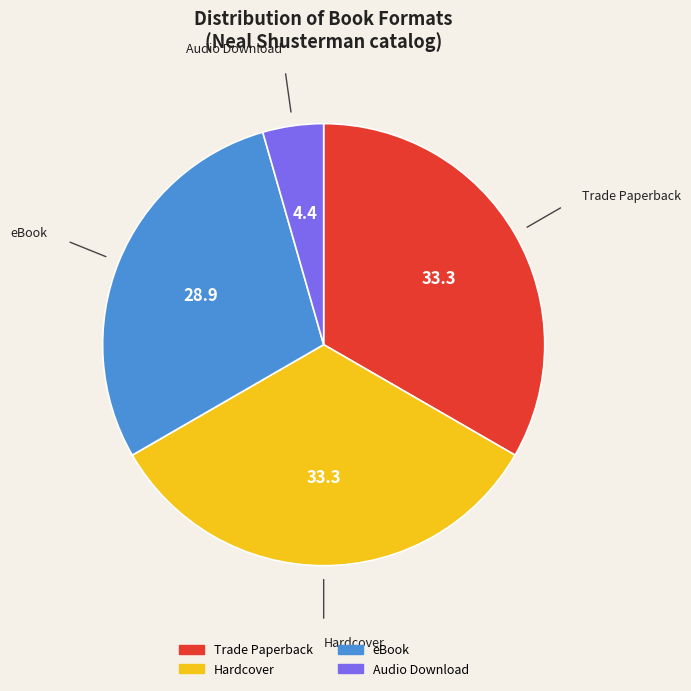

Combined, do Audio Download and eBook account for over 50%?

No